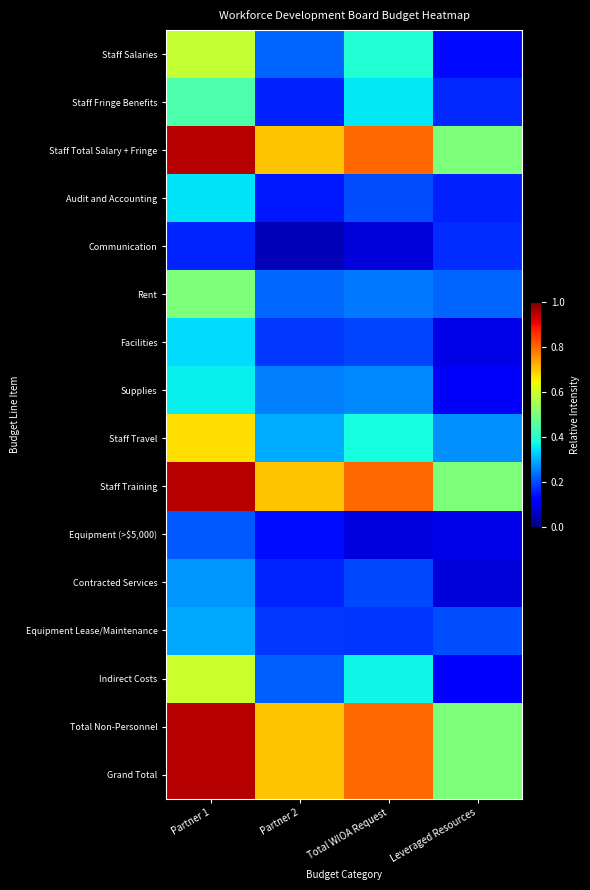

At how many categories does at least one series exceed 0?

4